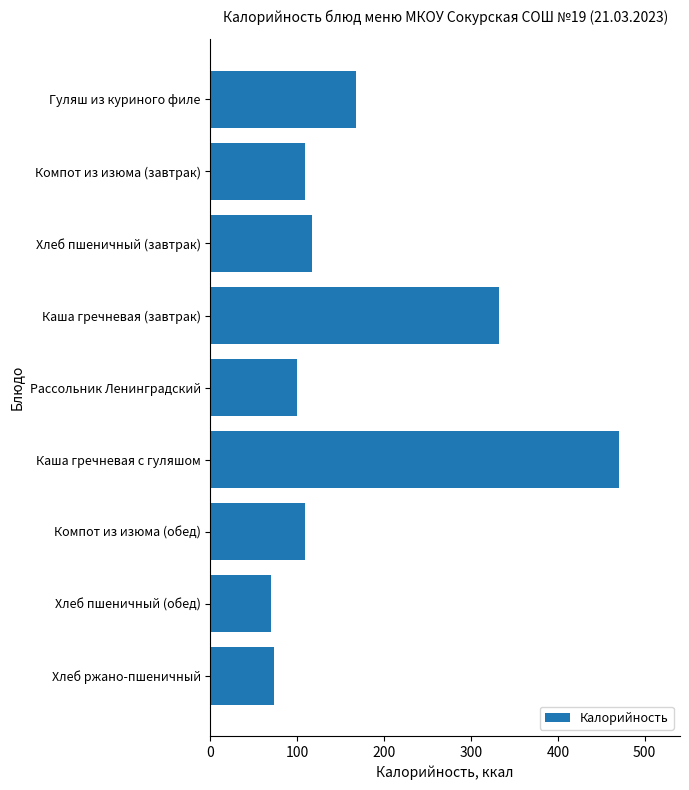

What is the smallest value displayed?

70.3